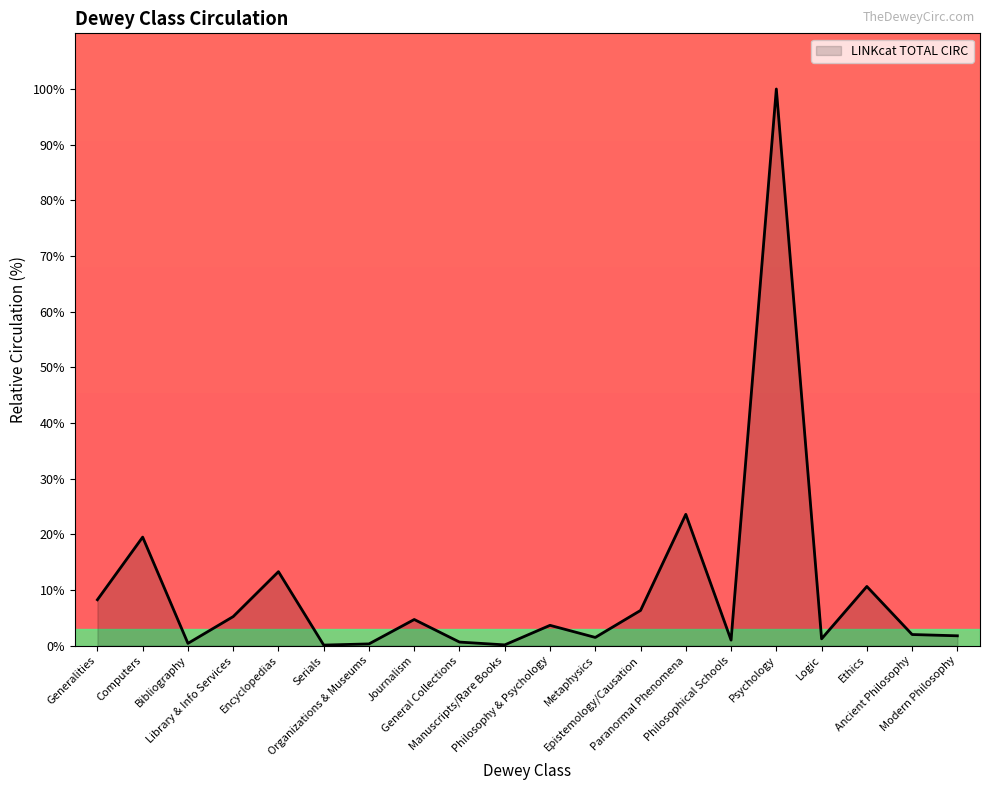

What position from the left is Computers?

2